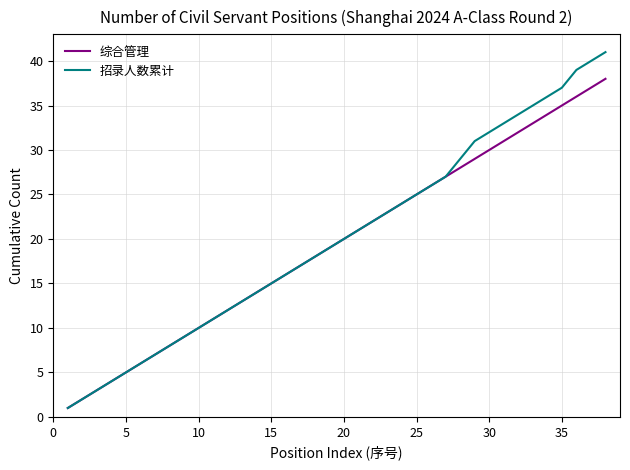

What is the greatest value displayed?

41